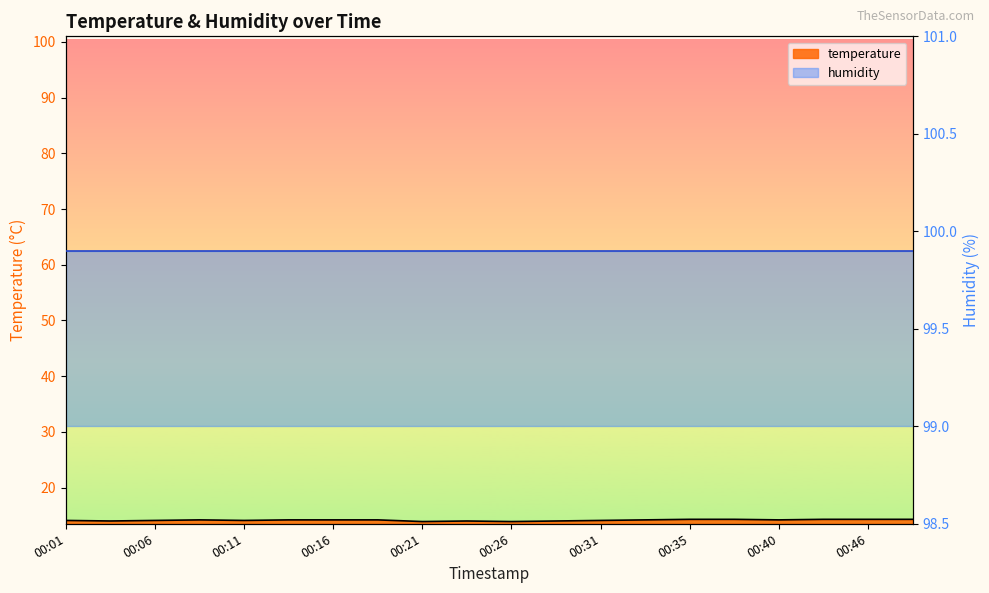

Does the chart have visible grid lines?

No